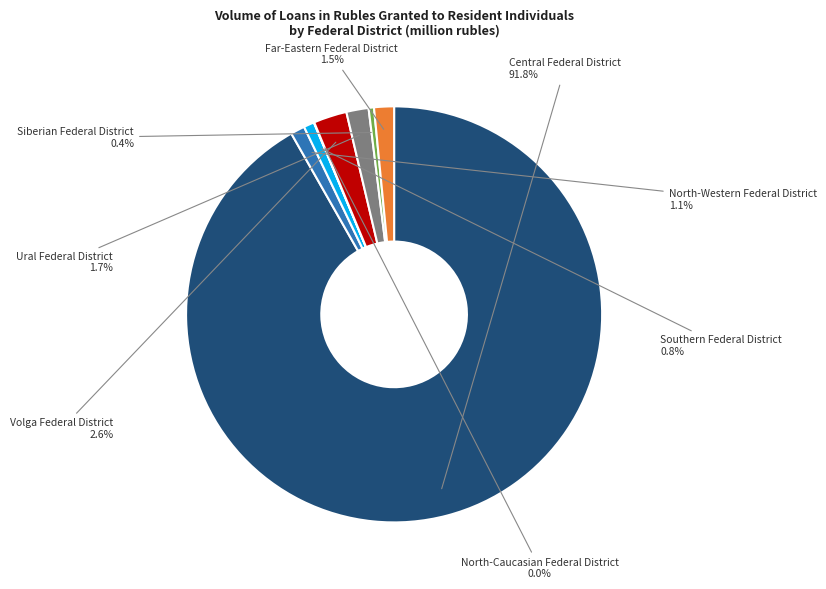

Which has a higher value, Volga Federal District or Central Federal District?

Central Federal District